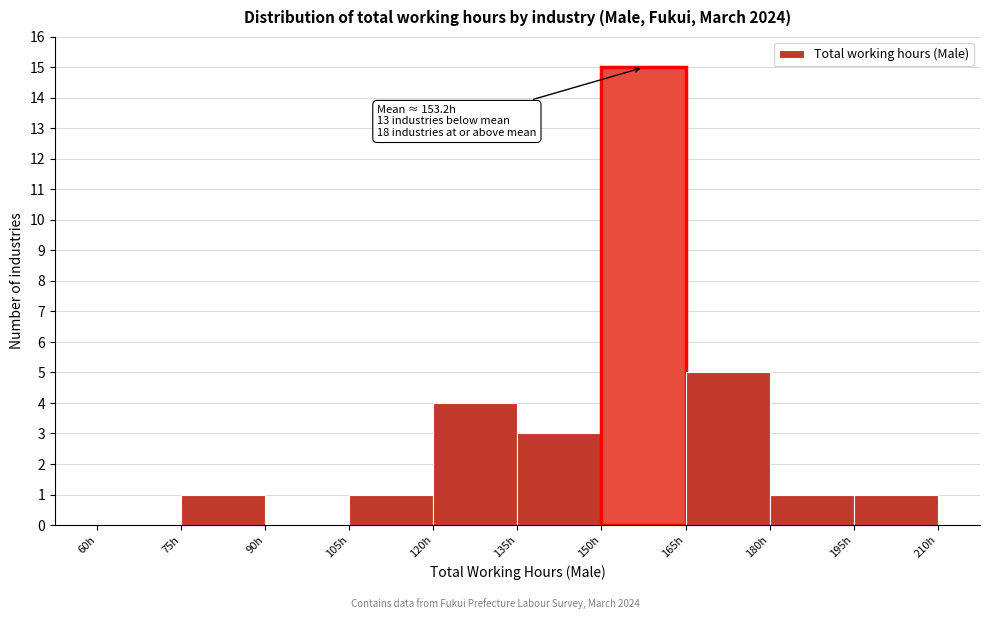

Over which range of the x-axis is the bar tallest?

150 to 165